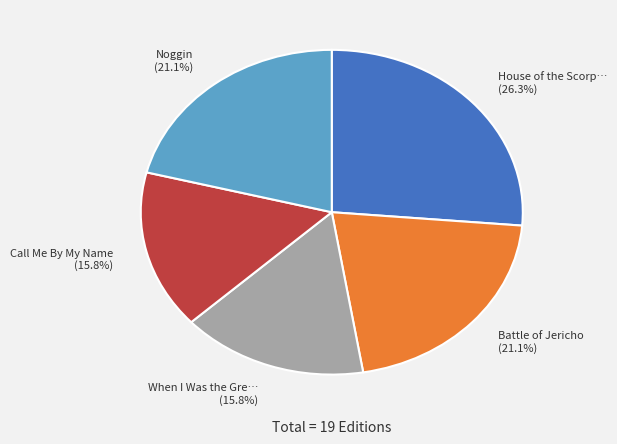

Does Battle of Jericho (21.1%) represent more than half of the total?

No